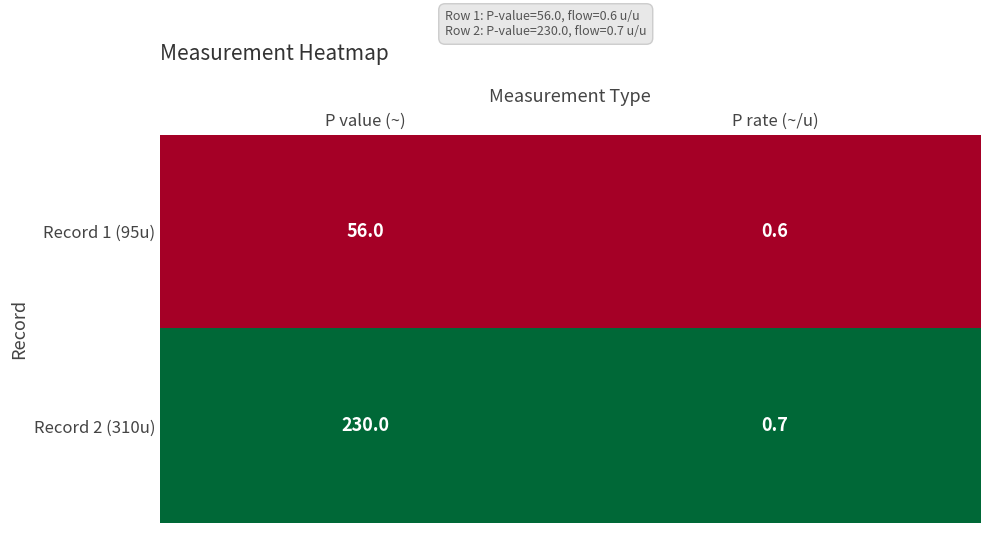

Which category has the highest value across all series?

P value (~)